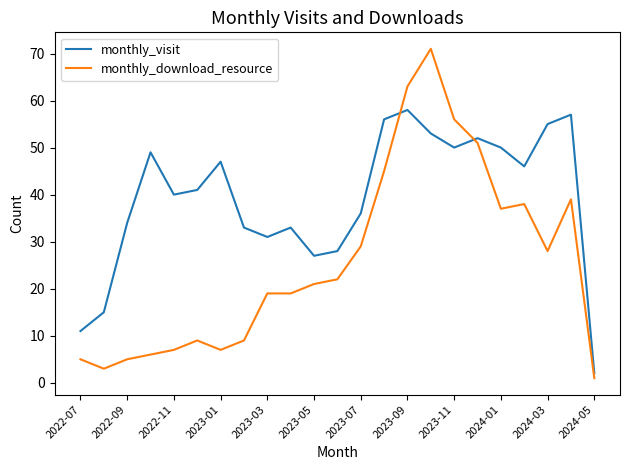

What is the highest value of the monthly_visit series?

58